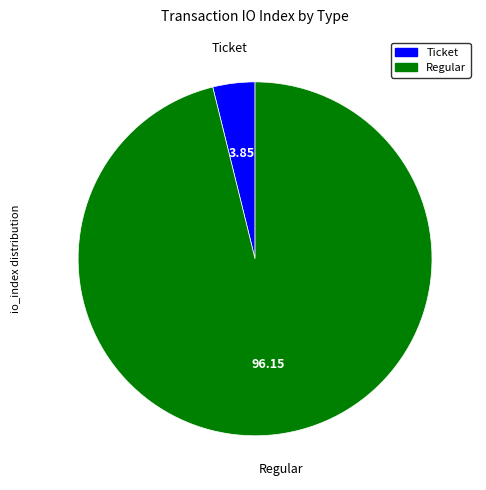

Is there any slice that represents more than half of the pie?

Yes